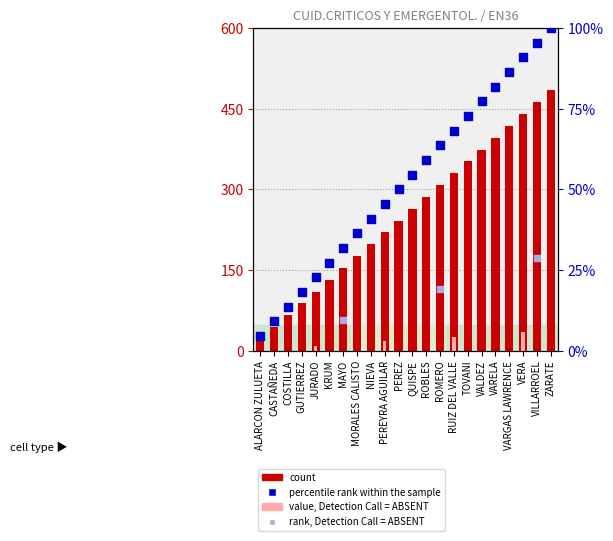

Which series has the largest total across all categories?

count